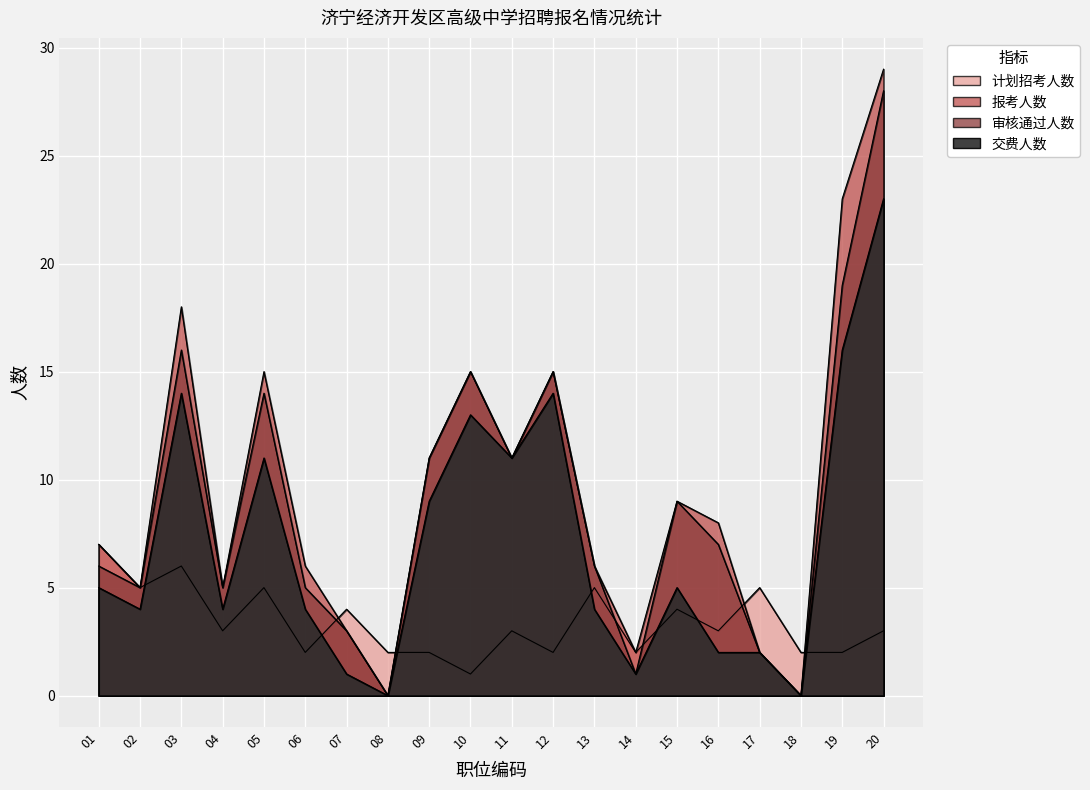

Reading left to right, transcribe all the data shown in this chart.

计划招考人数: 7	5	6	3	5	2	4	2	2	1	3	2	5	2	4	3	5	2	2	3
报考人数: 7	5	18	5	15	6	3	0	11	15	11	15	6	2	9	8	2	0	23	29
审核通过人数: 6	5	16	5	14	5	3	0	11	15	11	15	6	1	9	7	2	0	19	28
交费人数: 5	4	14	4	11	4	1	0	9	13	11	14	4	1	5	2	2	0	16	23